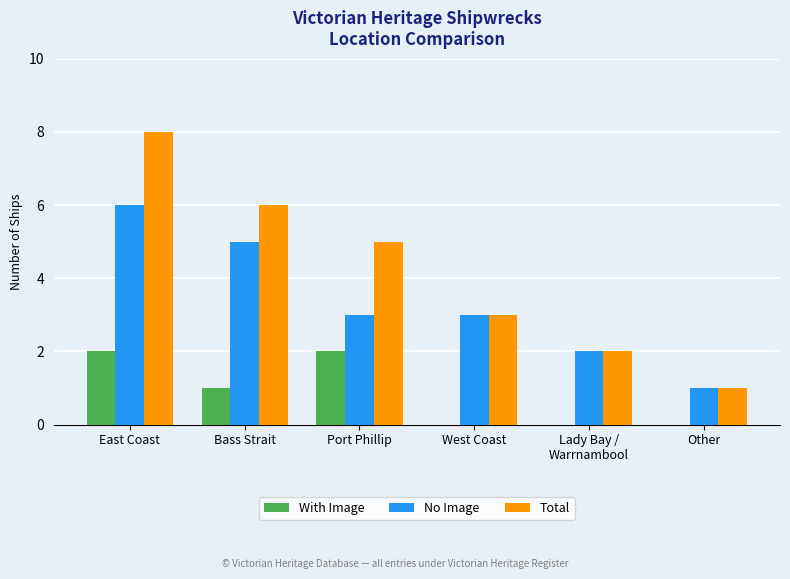

Between Bass Strait and Port Phillip, which series saw the biggest shift?

No Image